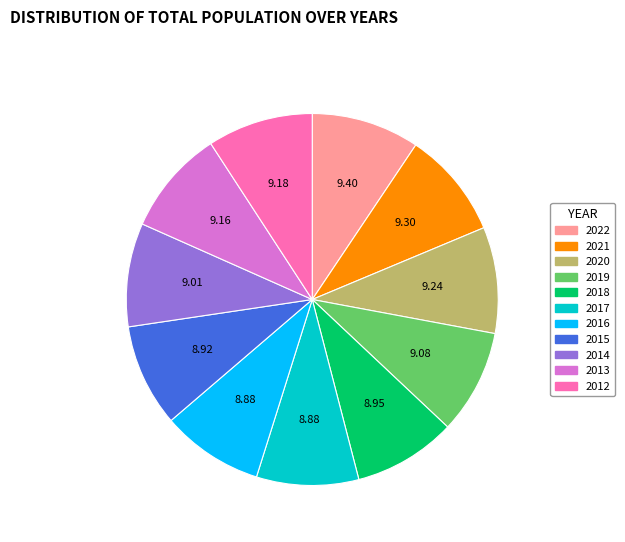

Approximately how many times larger is the value at 2021 compared to 2012?

1.0